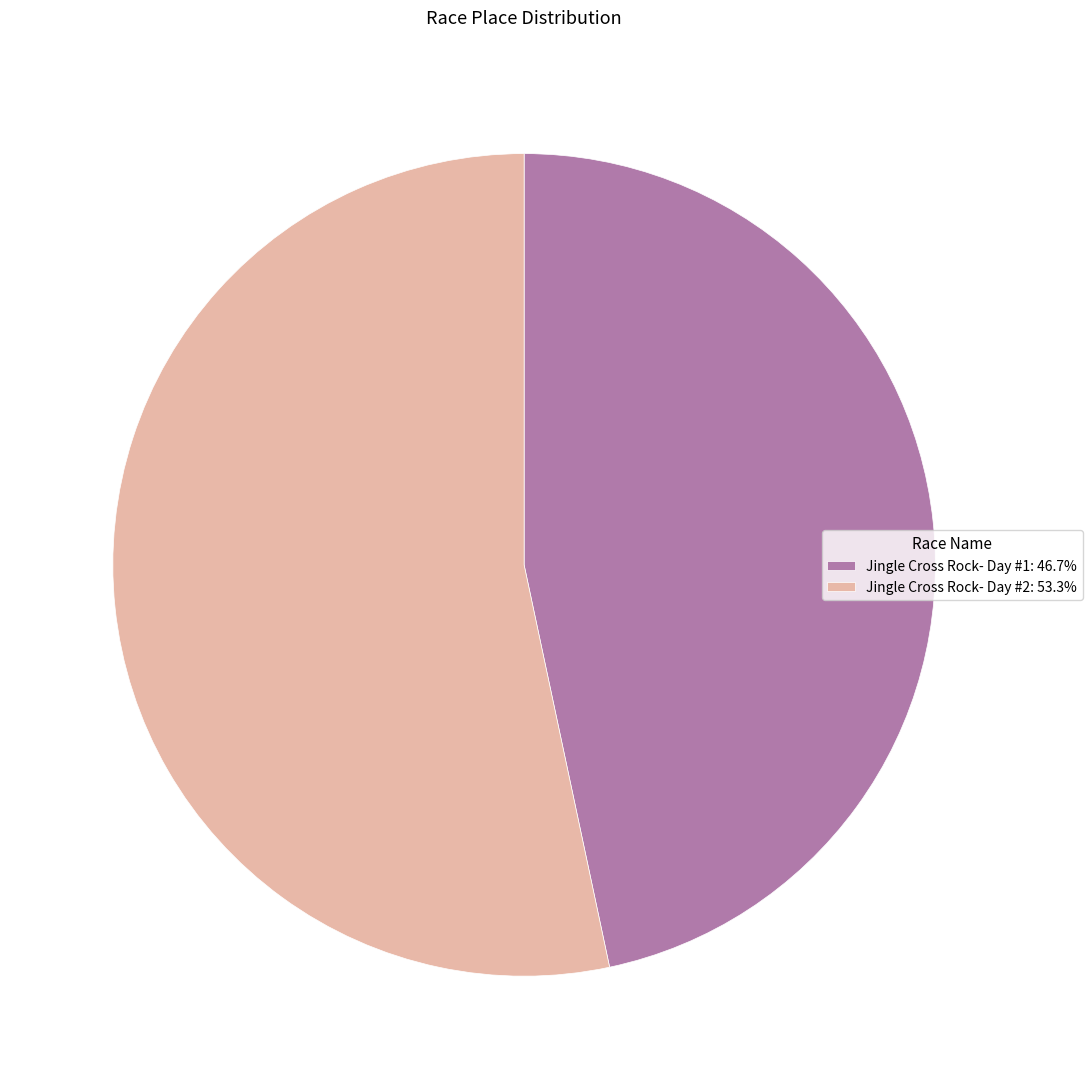

How many slices are in this pie chart?

2